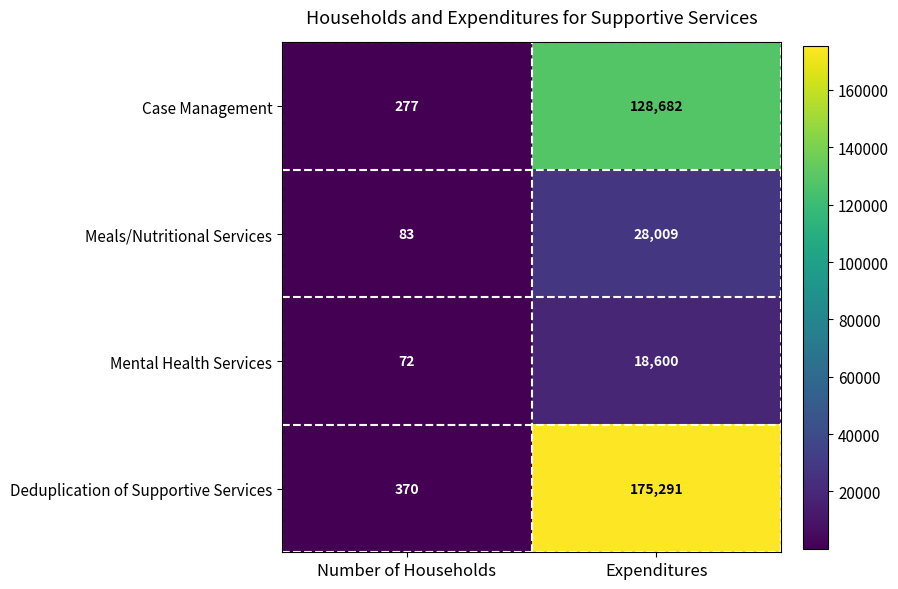

Which series changed the most between Number of Households and Expenditures?

Deduplication of Supportive Services